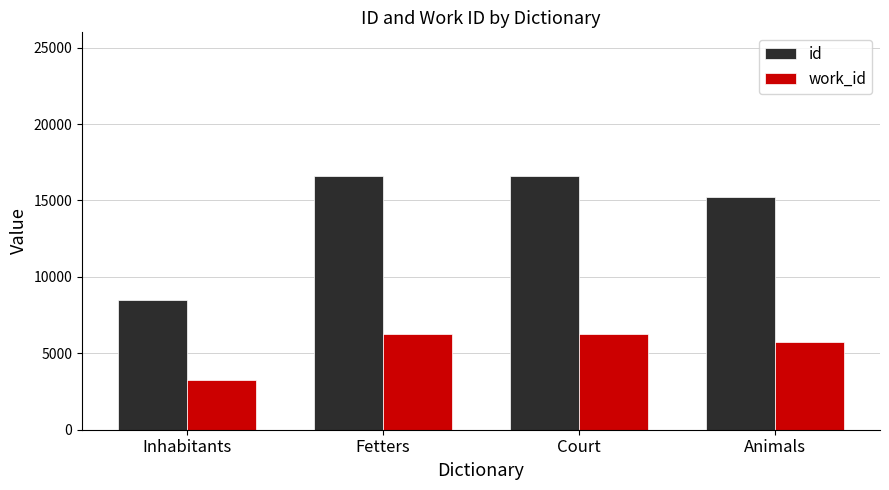

At Inhabitants, list the series in order from largest to smallest.

id, work_id